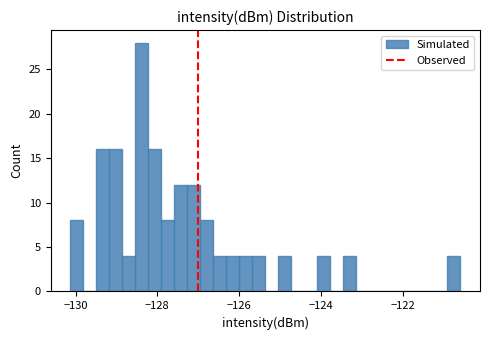

Read against the x-axis, roughly where is the centre of the tallest bar?

-128.4